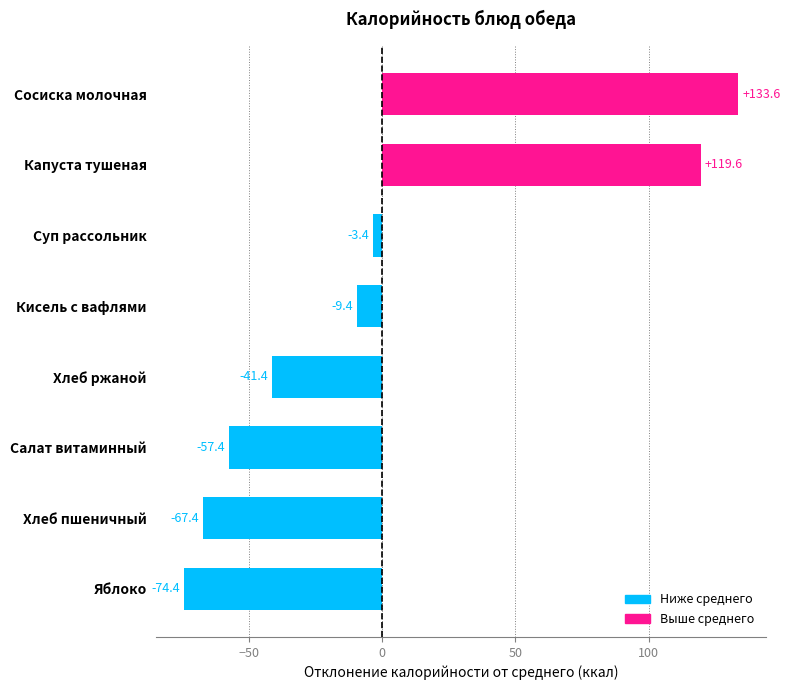

What is the difference between the second highest and second lowest values?

187.0